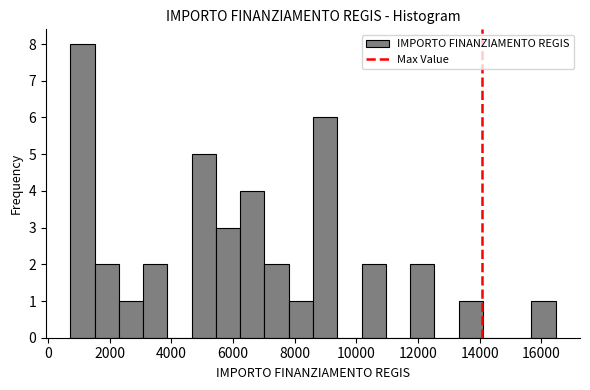

Read against the x-axis, roughly where is the centre of the tallest bar?

1200